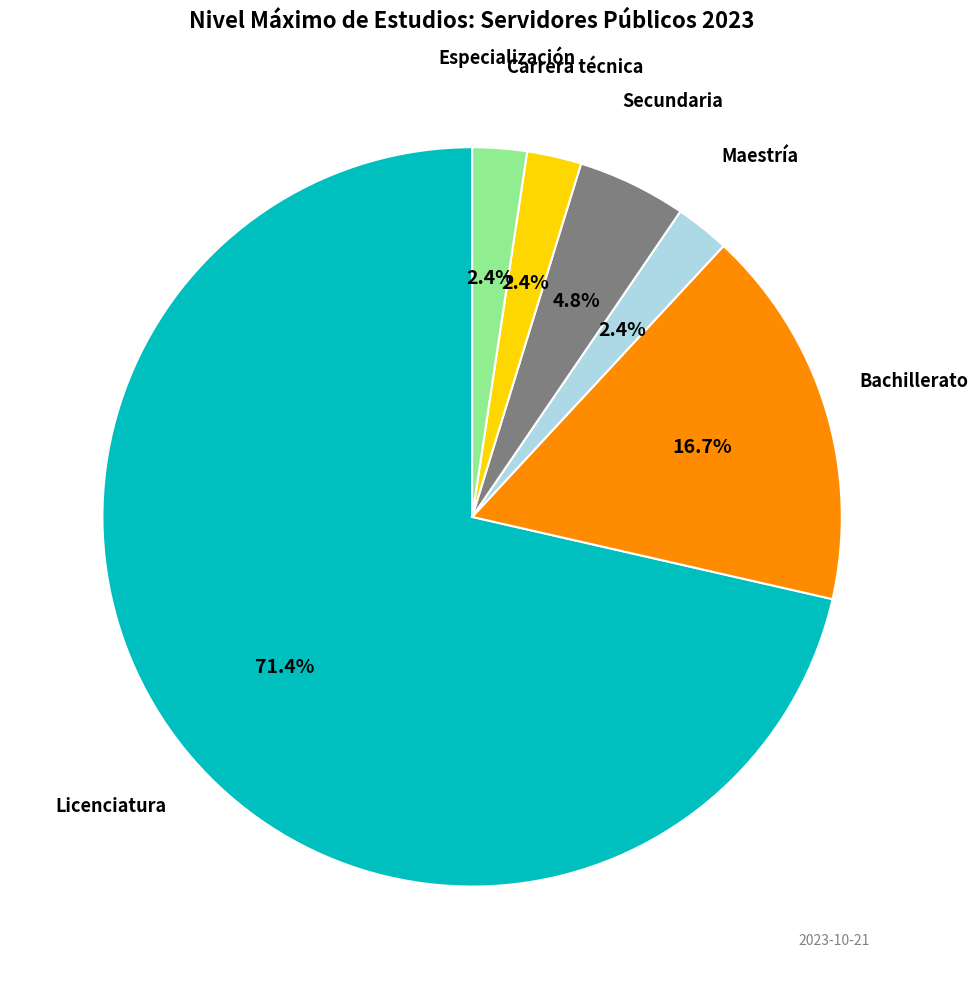

What percentage do Maestría and Carrera técnica together represent?

4.8%